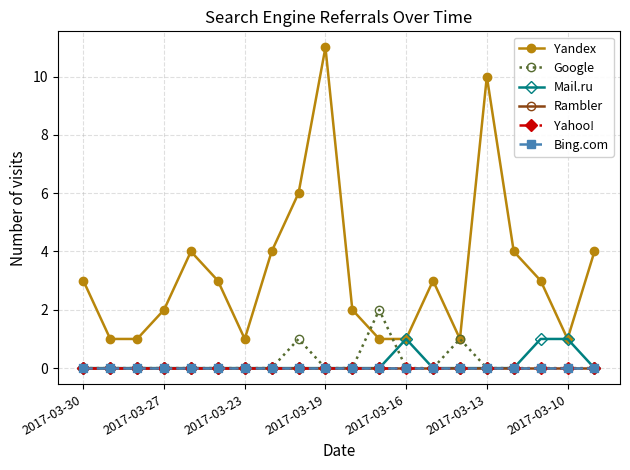

At how many categories does at least one series exceed 5?

3